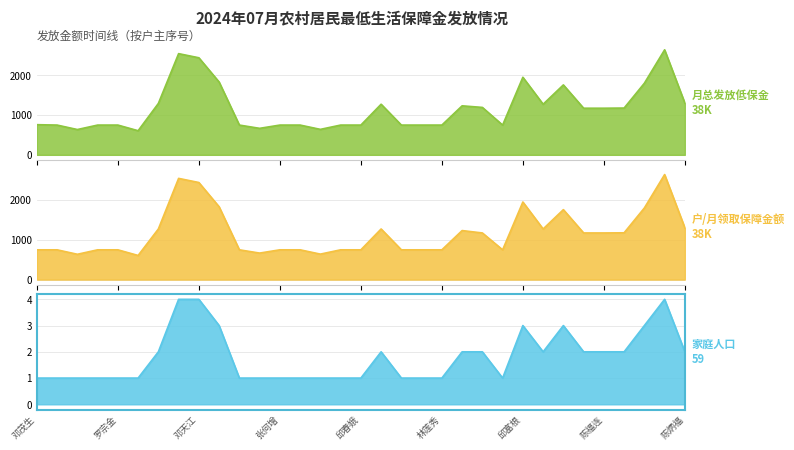

Reading left to right, extract all data points from this chart.

月总发放低保金: 758	748	636	748	748	606	1292	2544	2440	1830	748	666	748	748	640	748	748	1272	748	748	748	1232	1192	748	1950	1272	1758	1172	1172	1176	1800	2640	1300
户/月领取保障金额: 748	748	636	748	748	606	1272	2544	2440	1830	748	666	748	748	640	748	748	1272	748	748	748	1232	1172	748	1950	1272	1758	1172	1172	1176	1800	2640	1300
家庭人口: 1	1	1	1	1	1	2	4	4	3	1	1	1	1	1	1	1	2	1	1	1	2	2	1	3	2	3	2	2	2	3	4	2